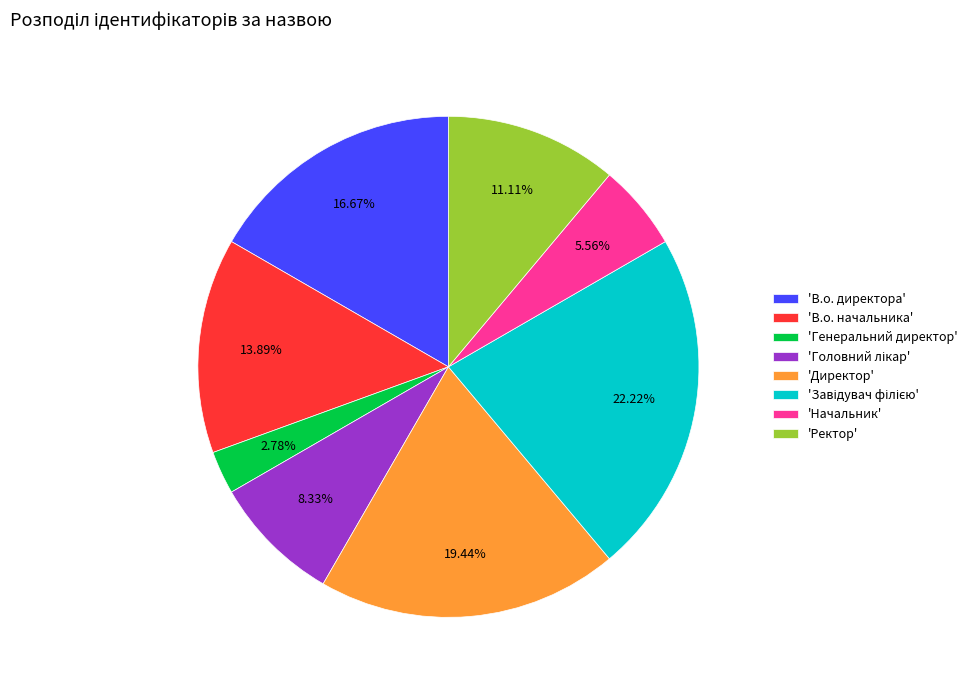

What is the ratio of the value at 'Директор' to the value at 'В.о. начальника'?

1.4